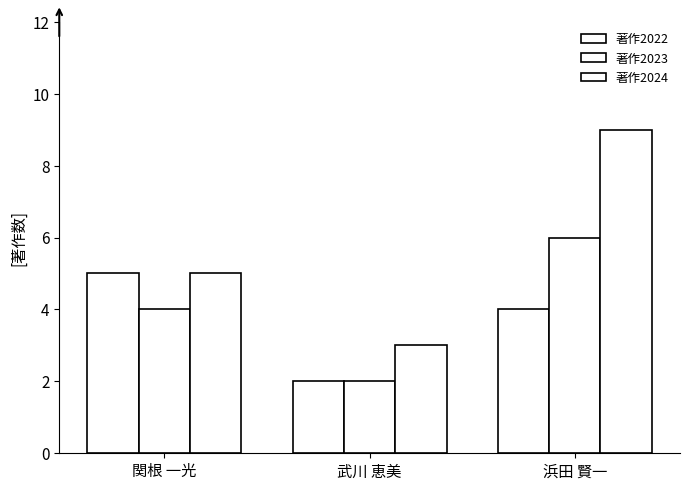

Reading left to right, extract all data points from this chart.

著作2022: 関根 一光=5	武川 恵美=2	浜田 賢一=4
著作2023: 関根 一光=4	武川 恵美=2	浜田 賢一=6
著作2024: 関根 一光=5	武川 恵美=3	浜田 賢一=9